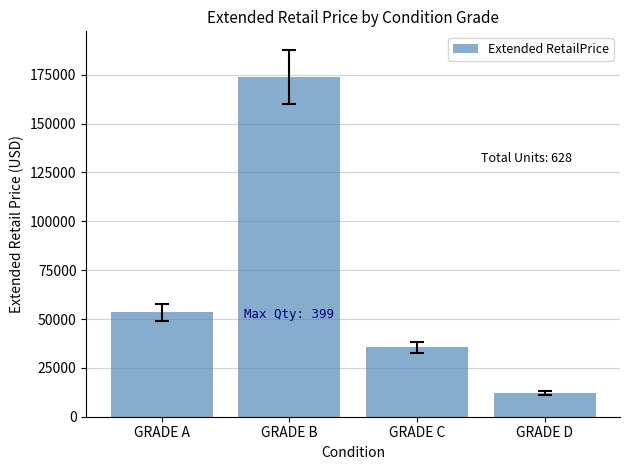

What is the sum of all values?

275048.2